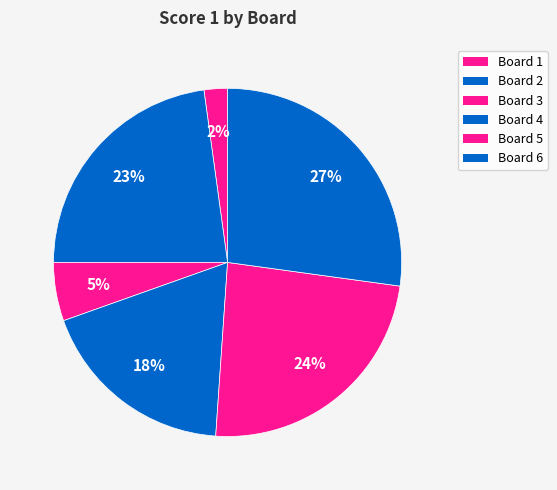

Count the number of slices in the pie.

6